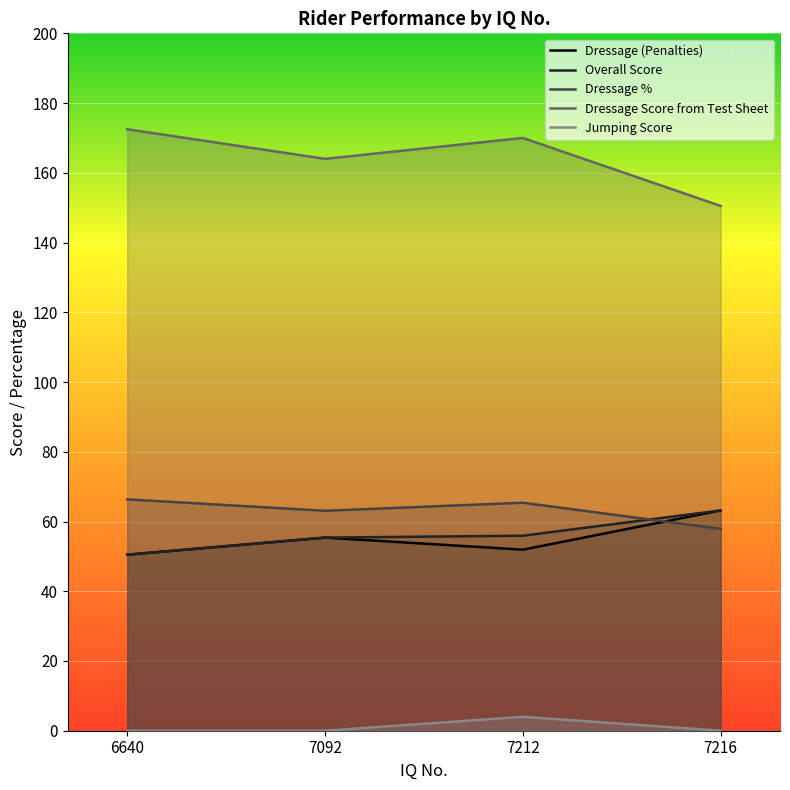

At which category does Dressage Score from Test Sheet reach its first local valley?

7092